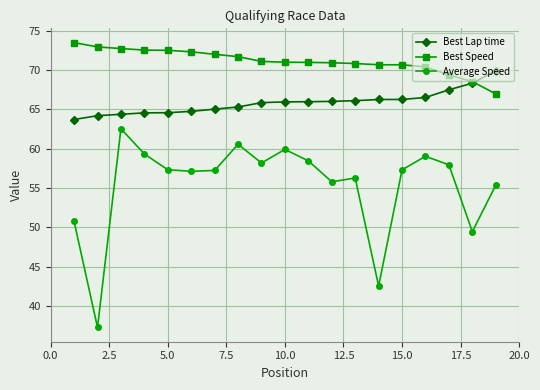

List the series in order of their peak value, highest first.

Best Speed, Best Lap time, Average Speed